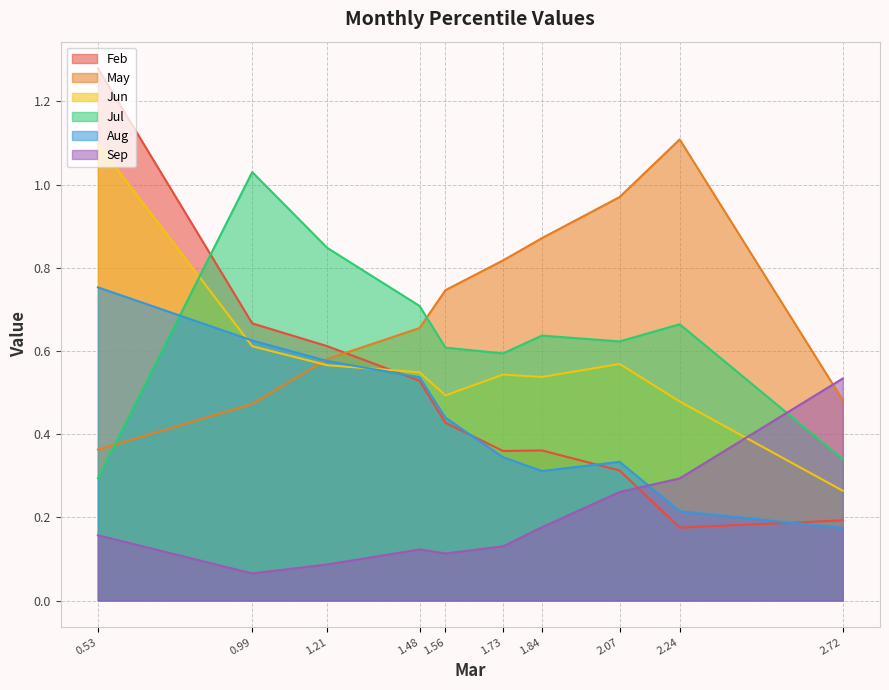

Rank the series by their maximum value, from highest to lowest.

Feb, May, Jun, Jul, Aug, Sep